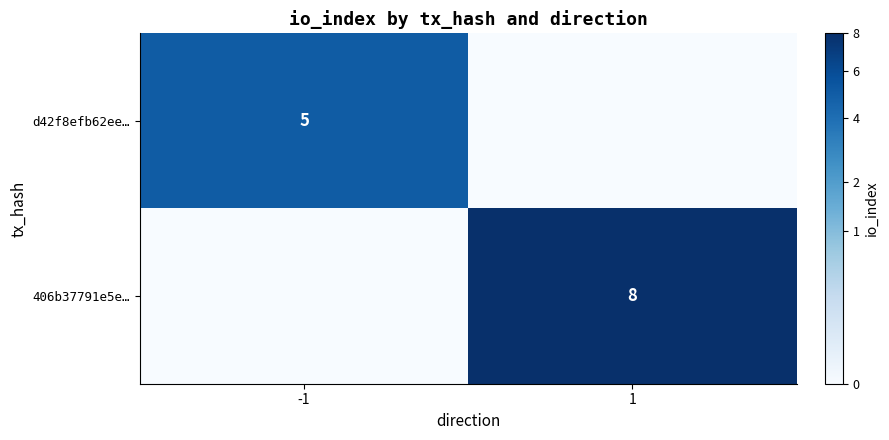

True or false: d42f8efb62ee… has a value of 5 at -1.

True